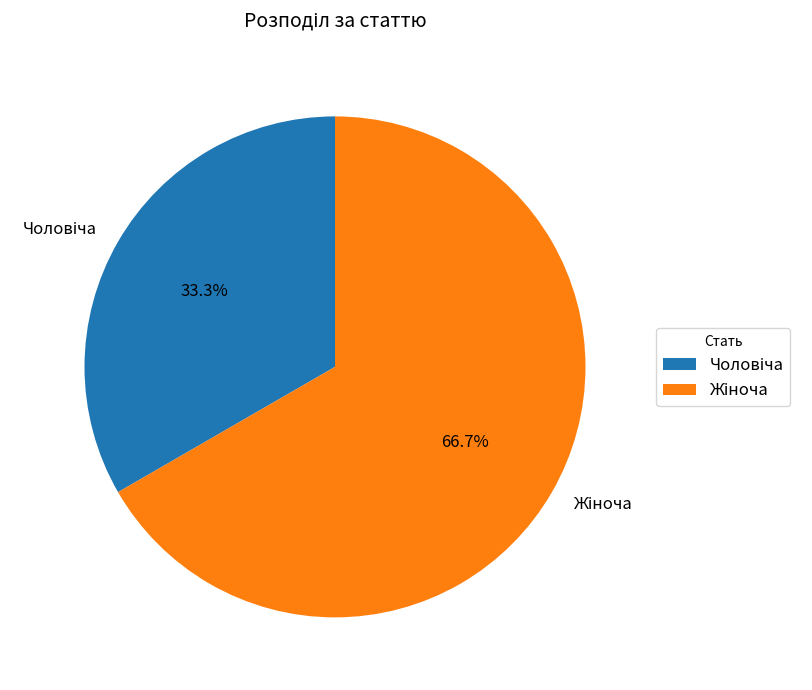

How many slices are in this pie chart?

2